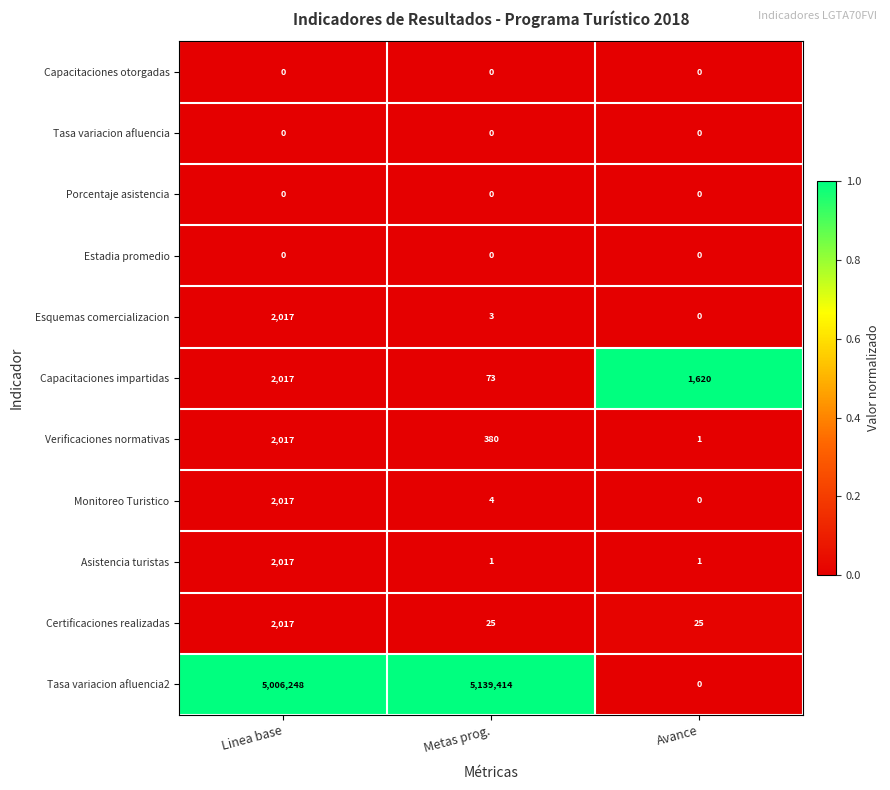

How many categories are shown in the chart?

3